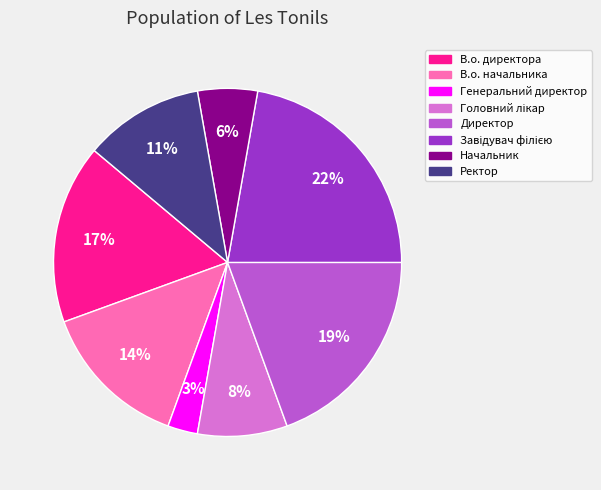

Count the number of slices in the pie.

8